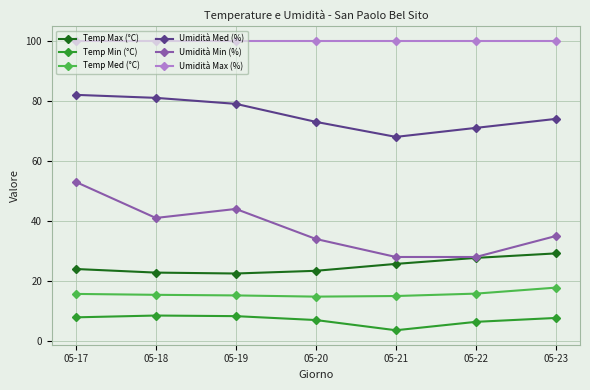

Rank the series at 05-20 from lowest to highest value.

Temp Min (°C), Temp Med (°C), Temp Max (°C), Umidità Min (%), Umidità Med (%), Umidità Max (%)